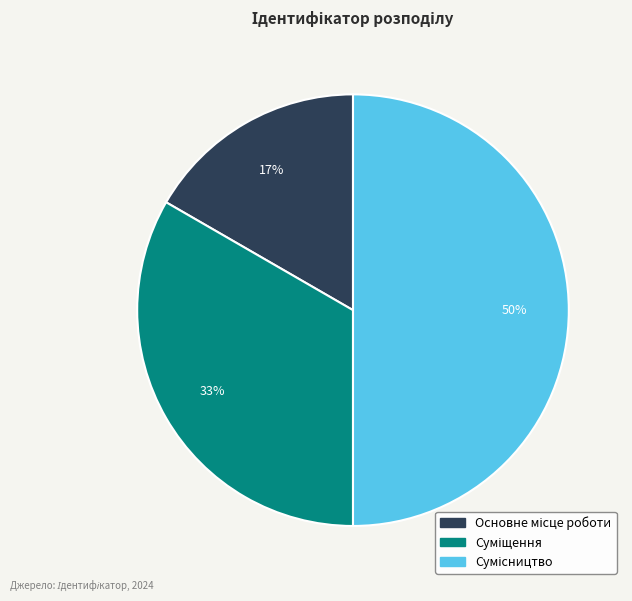

To the nearest percent, what is the difference between the largest and smallest slice percentages?

33%